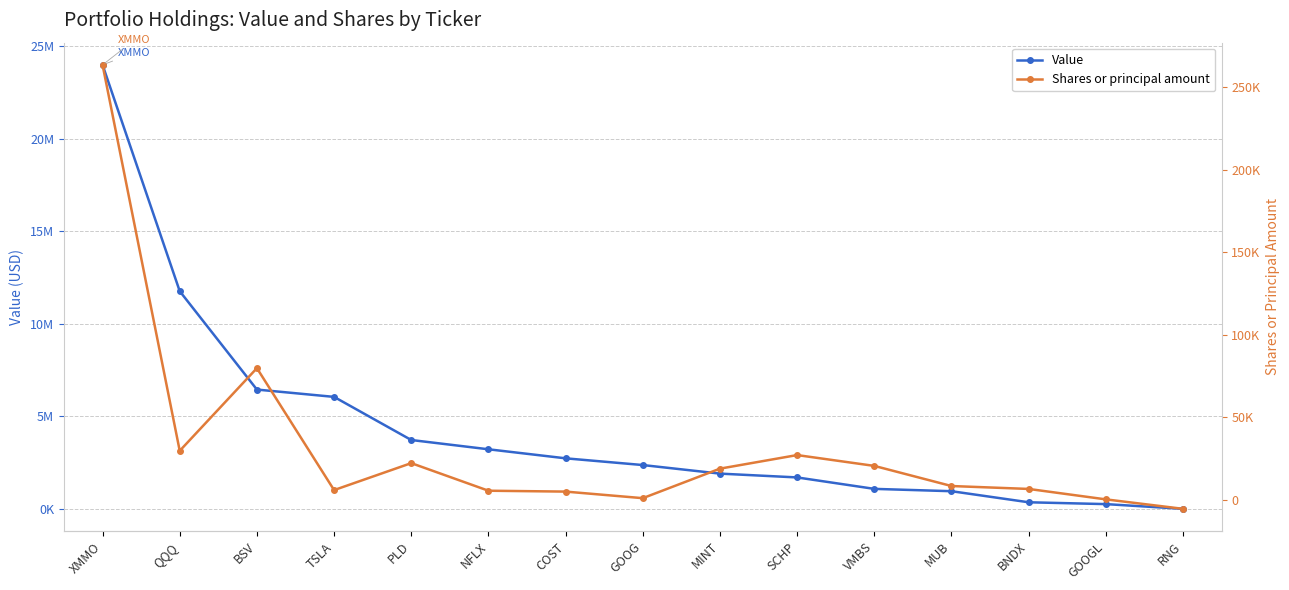

What is the label of the 5th point from the left?

PLD